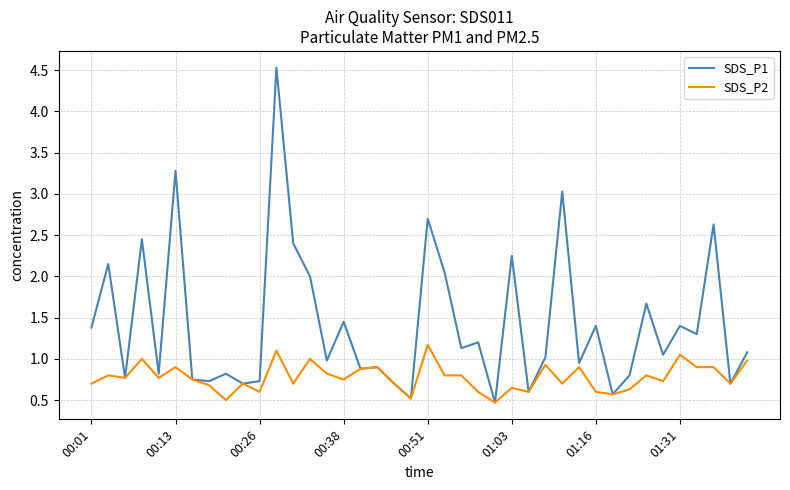

Which series has the largest range (max minus min)?

SDS_P1